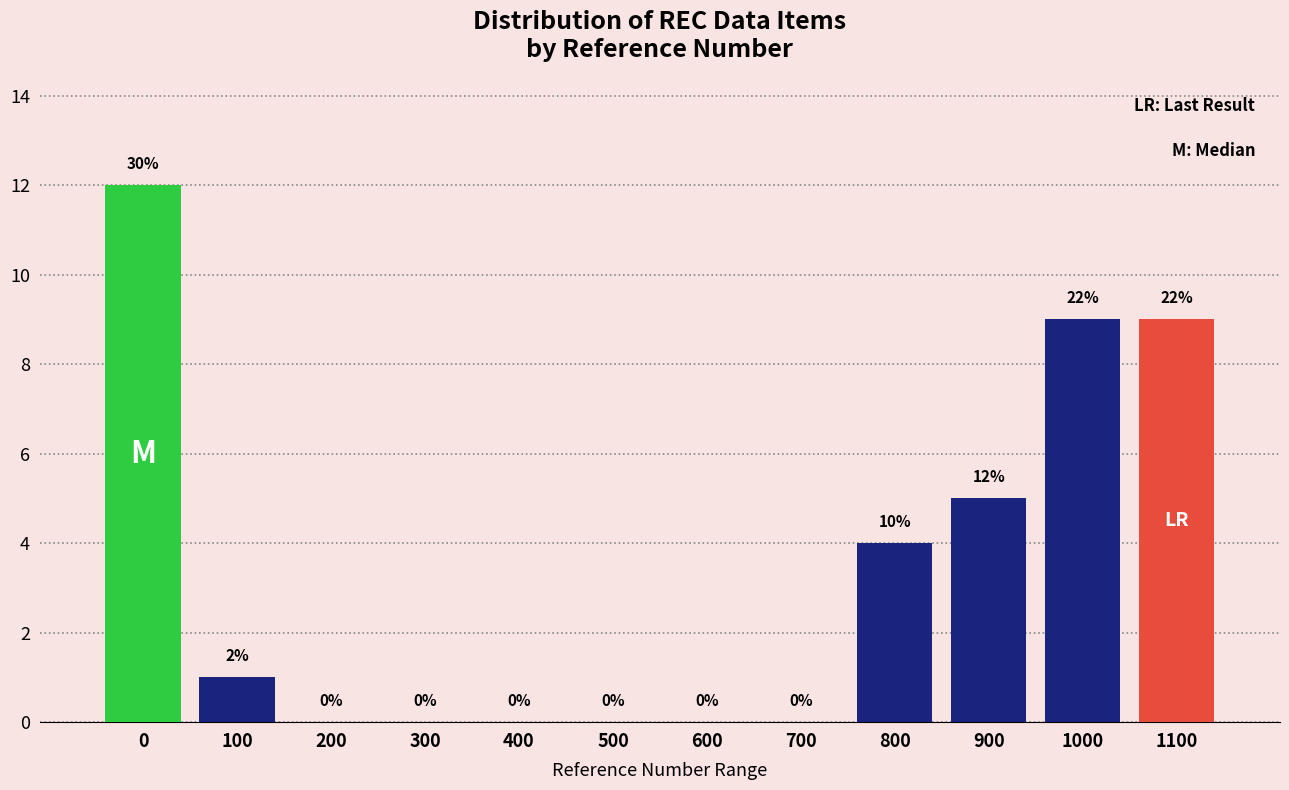

Reading left to right, list all the values displayed in this chart.

0=12	100=1	200=0	300=0	400=0	500=0	600=0	700=0	800=4	900=5	1000=9	1100=9